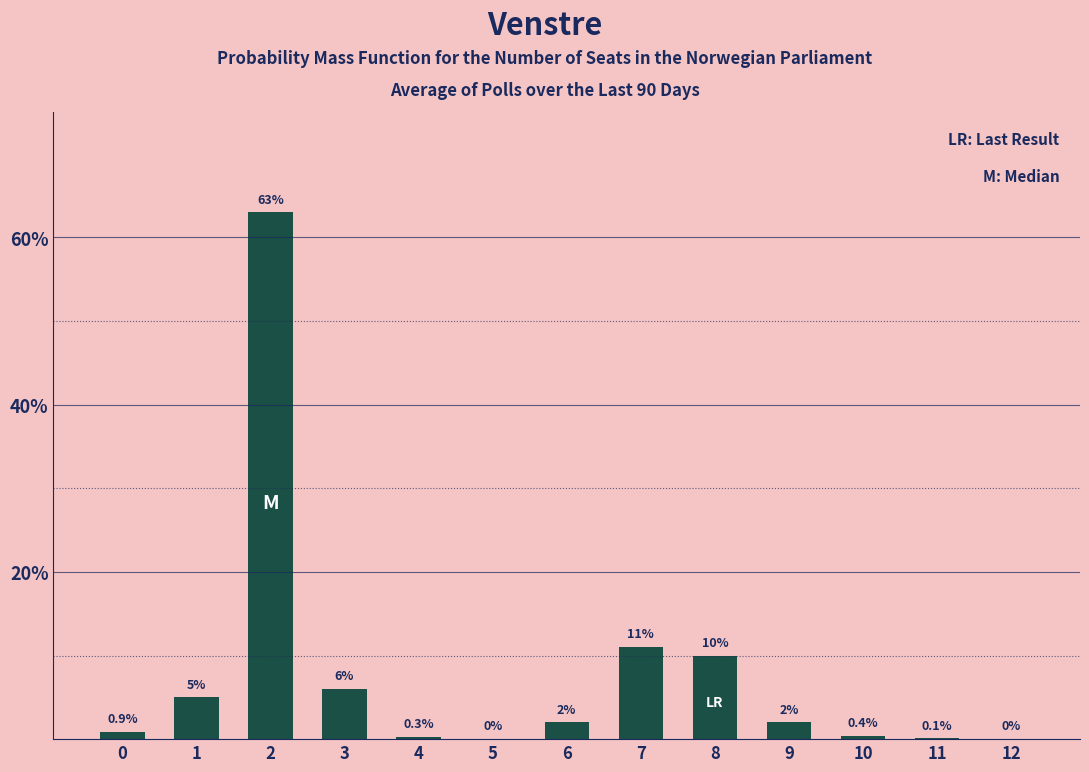

Between 8 and 11, which is larger?

8